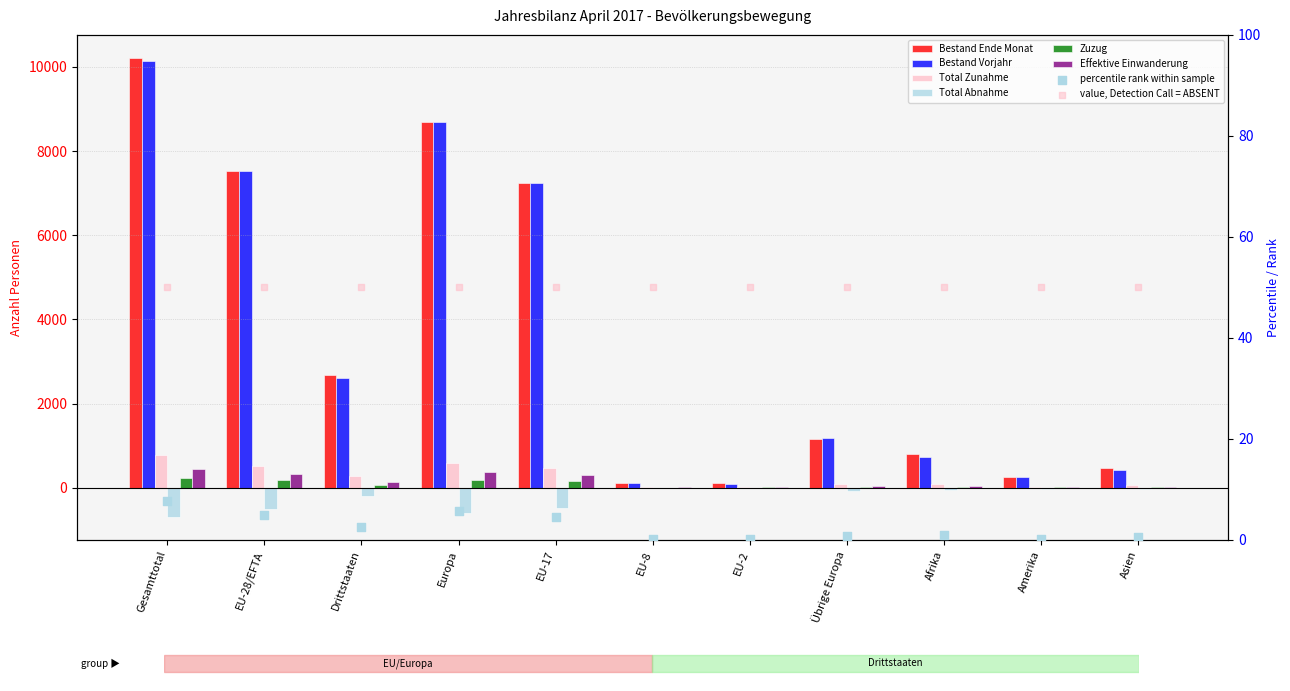

Which series has the largest total across all categories?

Bestand Ende Monat